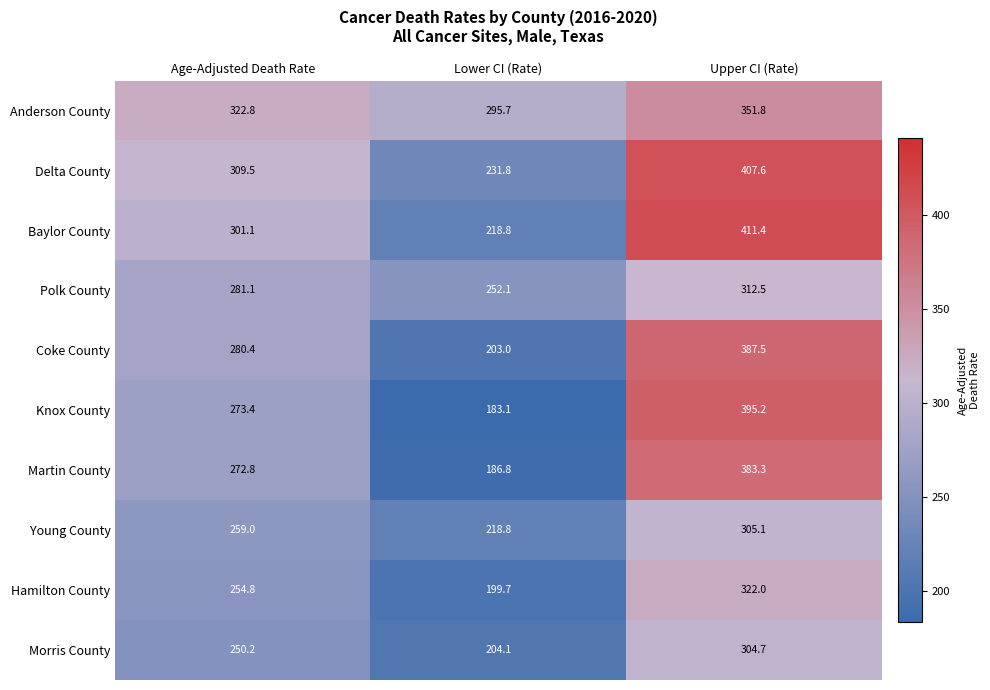

Reading left to right, transcribe all the data shown in this chart.

Anderson County: 322.8	295.7	351.8
Delta County: 309.5	231.8	407.6
Baylor County: 301.1	218.8	411.4
Polk County: 281.1	252.1	312.5
Coke County: 280.4	203.0	387.5
Knox County: 273.4	183.1	395.2
Martin County: 272.8	186.8	383.3
Young County: 259.0	218.8	305.1
Hamilton County: 254.8	199.7	322.0
Morris County: 250.2	204.1	304.7